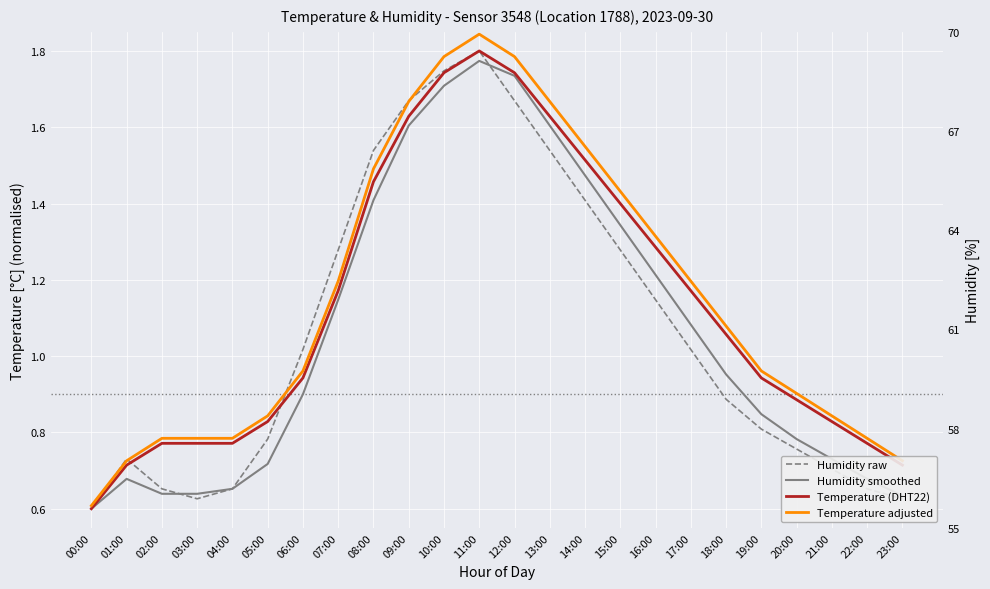

Is the value of Humidity smoothed at 18:00 greater than the value of Humidity raw at 09:00?

No